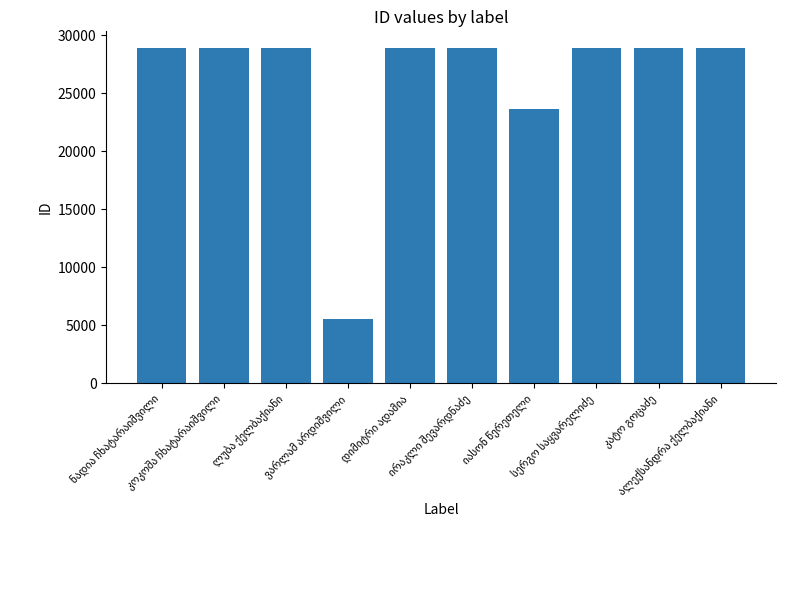

What is the sum of all values?

260282